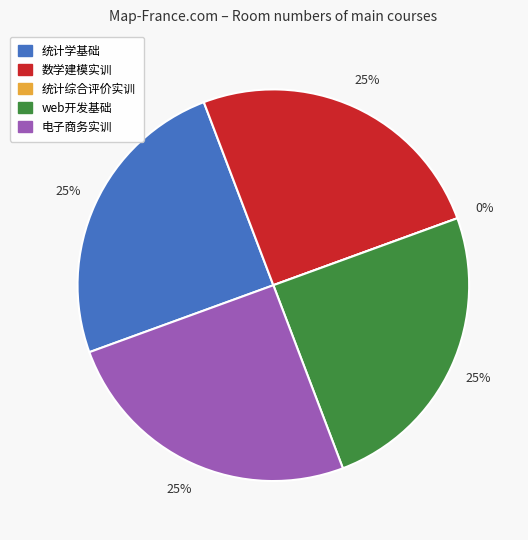

How many slices are in this pie chart?

5